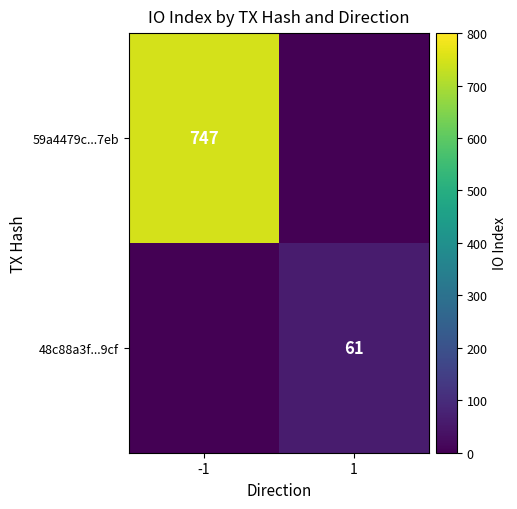

True or false: 59a4479c...7eb has a value of 1164 at -1.

False